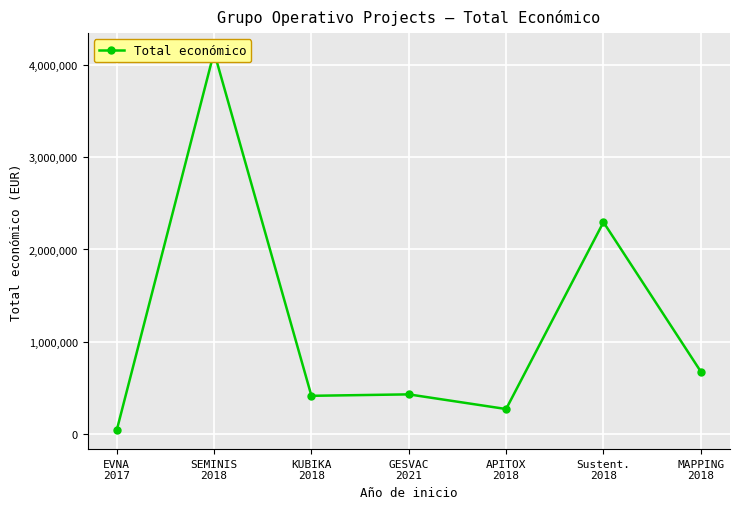

At which category does the chart reach its peak across all series?

SEMINIS
2018